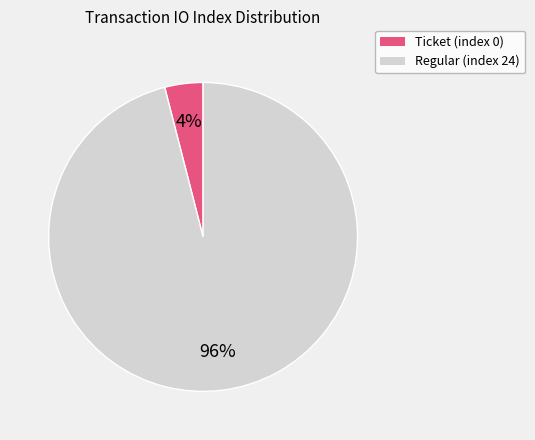

Which category accounts for the majority?

Regular (index 24)